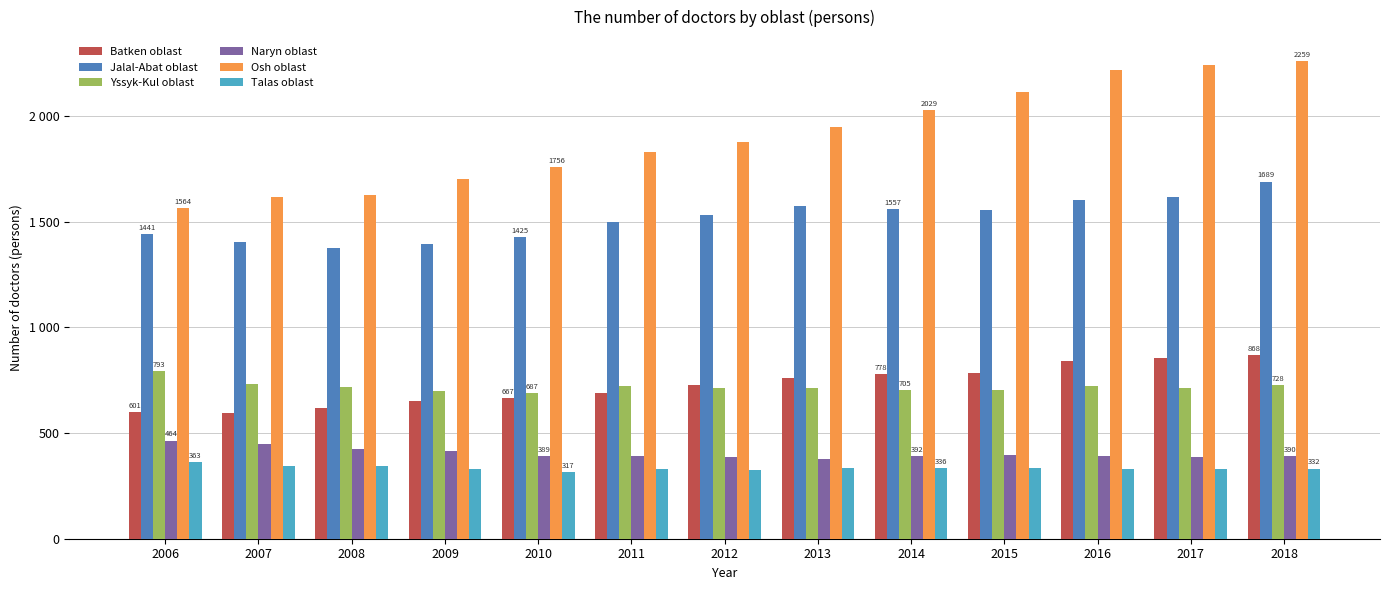

Reading left to right, extract all data points from this chart.

Batken oblast: 2006=601	2007=596	2008=619	2009=650	2010=667	2011=688	2012=726	2013=761	2014=778	2015=784	2016=839	2017=856	2018=868
Jalal-Abat oblast: 2006=1441	2007=1403	2008=1375	2009=1393	2010=1425	2011=1500	2012=1531	2013=1572	2014=1557	2015=1555	2016=1604	2017=1616	2018=1689
Yssyk-Kul oblast: 2006=793	2007=730	2008=718	2009=698	2010=687	2011=722	2012=711	2013=715	2014=705	2015=702	2016=722	2017=712	2018=728
Naryn oblast: 2006=464	2007=447	2008=424	2009=413	2010=389	2011=389	2012=386	2013=378	2014=392	2015=394	2016=391	2017=387	2018=390
Osh oblast: 2006=1564	2007=1616	2008=1626	2009=1701	2010=1756	2011=1829	2012=1878	2013=1949	2014=2029	2015=2113	2016=2216	2017=2238	2018=2259
Talas oblast: 2006=363	2007=343	2008=344	2009=332	2010=317	2011=330	2012=326	2013=335	2014=336	2015=336	2016=330	2017=328	2018=332